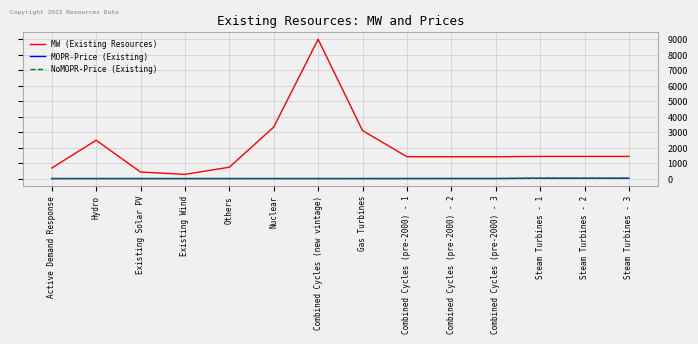

Does the chart have visible grid lines?

Yes